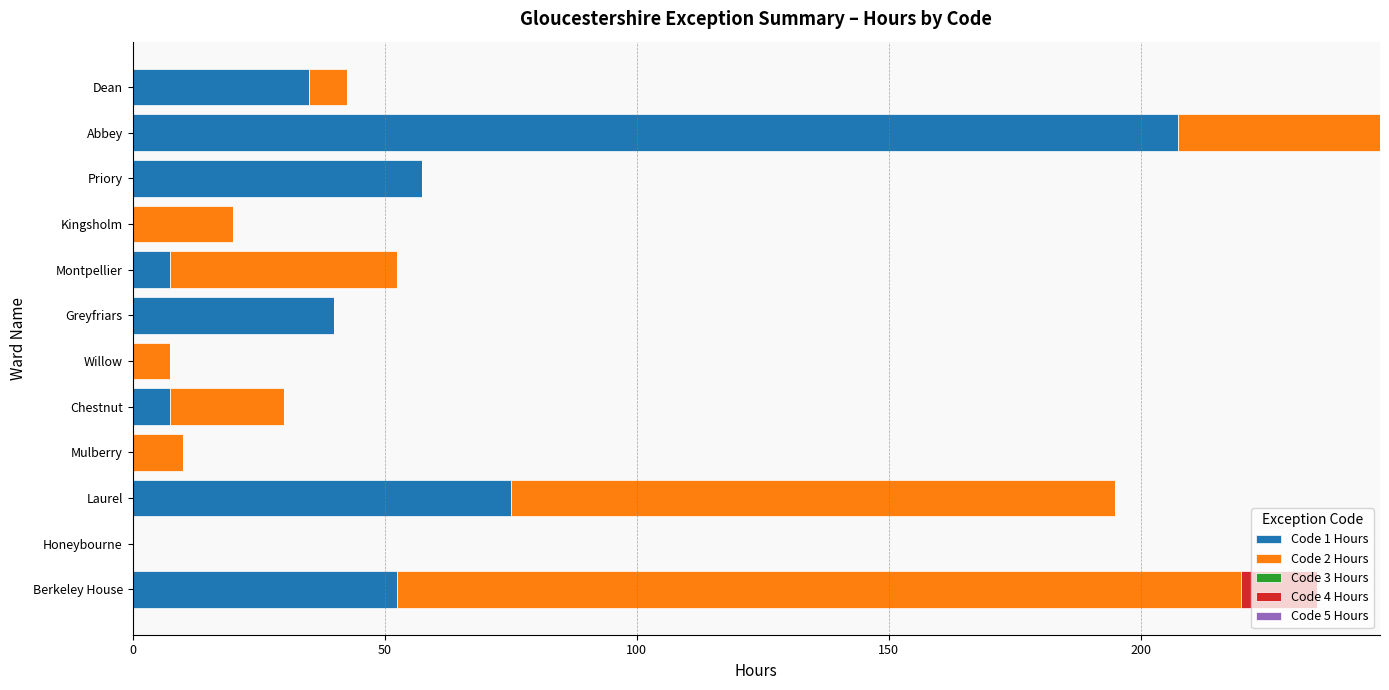

How many categories are shown in the chart?

12